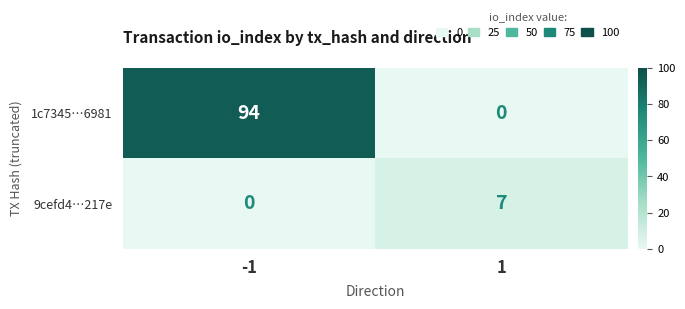

Count the number of categories in the chart.

2